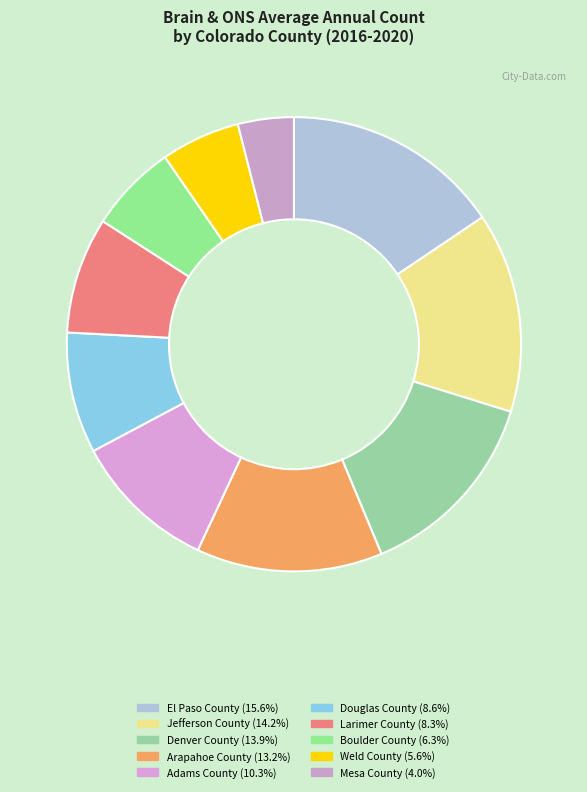

Rank the categories by value from lowest to highest.

Mesa County, Weld County, Boulder County, Larimer County, Douglas County, Adams County, Arapahoe County, Denver County, Jefferson County, El Paso County